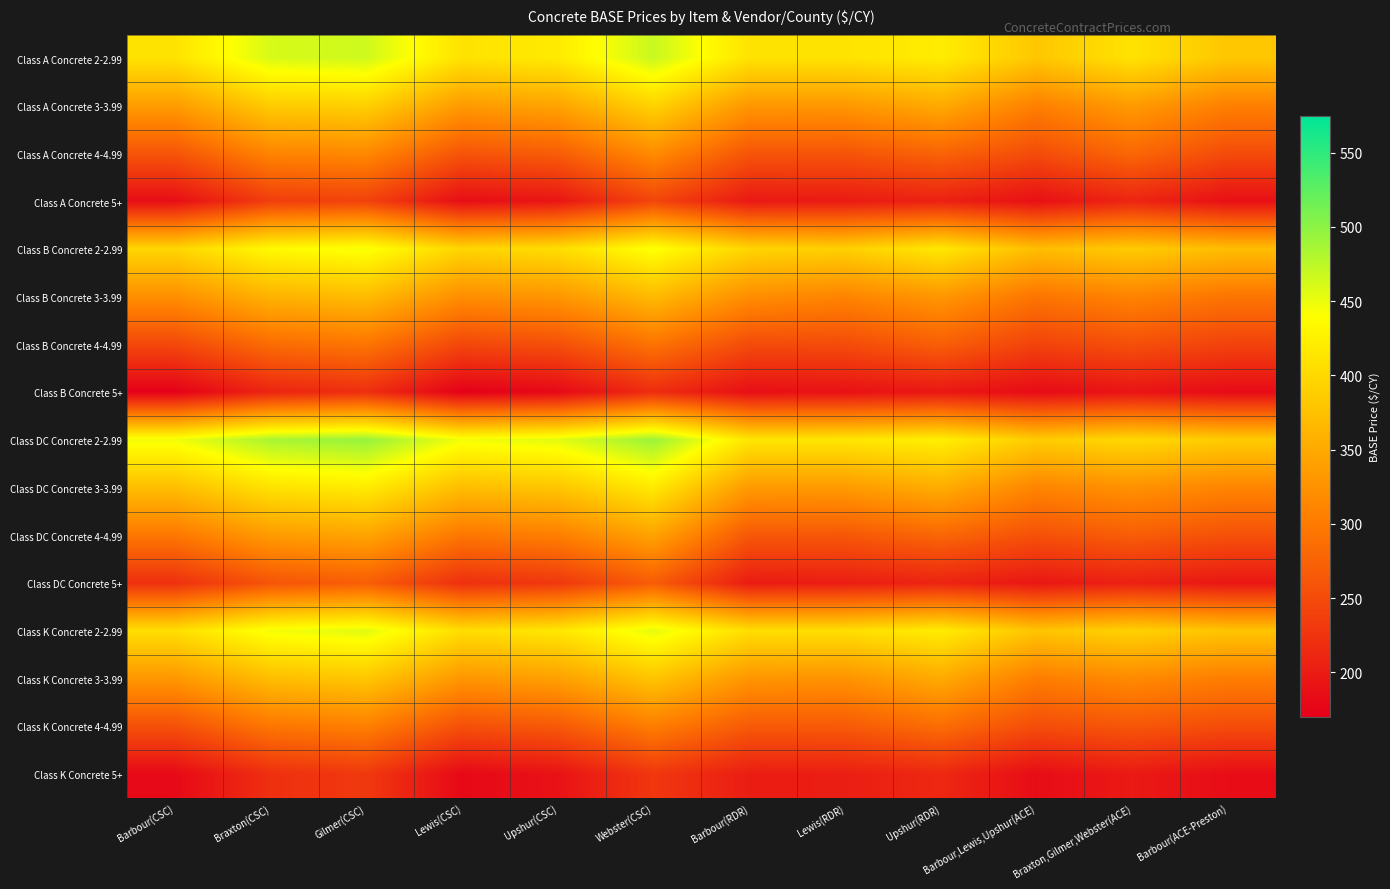

Reading right to left, extract all data points from this chart.

Class A Concrete 2-2.99: Barbour(ACE-Preston)=381.0	Braxton,Gilmer,Webster(ACE)=410.0	Barbour,Lewis,Upshur(ACE)=381.0	Upshur(RDR)=420.8	Lewis(RDR)=410.8	Barbour(RDR)=410.8	Webster(CSC)=469.0	Upshur(CSC)=418.8	Lewis(CSC)=410.0	Gilmer(CSC)=465.8	Braxton(CSC)=460.8	Barbour(CSC)=410.8
Class A Concrete 3-3.99: Barbour(ACE-Preston)=306.0	Braxton,Gilmer,Webster(ACE)=335.0	Barbour,Lewis,Upshur(ACE)=306.0	Upshur(RDR)=350.8	Lewis(RDR)=330.8	Barbour(RDR)=330.8	Webster(CSC)=394.0	Upshur(CSC)=343.8	Lewis(CSC)=335.0	Gilmer(CSC)=390.8	Braxton(CSC)=385.8	Barbour(CSC)=335.8
Class A Concrete 4-4.99: Barbour(ACE-Preston)=251.0	Braxton,Gilmer,Webster(ACE)=280.0	Barbour,Lewis,Upshur(ACE)=251.0	Upshur(RDR)=275.8	Lewis(RDR)=259.8	Barbour(RDR)=260.8	Webster(CSC)=319.0	Upshur(CSC)=268.8	Lewis(CSC)=260.0	Gilmer(CSC)=315.8	Braxton(CSC)=310.8	Barbour(CSC)=260.8
Class A Concrete 5+: Barbour(ACE-Preston)=187.5	Braxton,Gilmer,Webster(ACE)=210.0	Barbour,Lewis,Upshur(ACE)=187.5	Upshur(RDR)=205.8	Lewis(RDR)=198.8	Barbour(RDR)=196.8	Webster(CSC)=244.0	Upshur(CSC)=193.8	Lewis(CSC)=185.0	Gilmer(CSC)=240.8	Braxton(CSC)=235.8	Barbour(CSC)=185.8
Class B Concrete 2-2.99: Barbour(ACE-Preston)=371.0	Braxton,Gilmer,Webster(ACE)=385.0	Barbour,Lewis,Upshur(ACE)=371.0	Upshur(RDR)=415.8	Lewis(RDR)=390.8	Barbour(RDR)=395.8	Webster(CSC)=443.0	Upshur(CSC)=404.8	Lewis(CSC)=396.0	Gilmer(CSC)=444.8	Braxton(CSC)=434.8	Barbour(CSC)=396.8
Class B Concrete 3-3.99: Barbour(ACE-Preston)=294.0	Braxton,Gilmer,Webster(ACE)=310.0	Barbour,Lewis,Upshur(ACE)=294.0	Upshur(RDR)=330.8	Lewis(RDR)=310.8	Barbour(RDR)=320.8	Webster(CSC)=368.0	Upshur(CSC)=329.8	Lewis(CSC)=321.0	Gilmer(CSC)=369.8	Braxton(CSC)=359.8	Barbour(CSC)=321.8
Class B Concrete 4-4.99: Barbour(ACE-Preston)=241.0	Braxton,Gilmer,Webster(ACE)=255.0	Barbour,Lewis,Upshur(ACE)=241.0	Upshur(RDR)=270.8	Lewis(RDR)=250.8	Barbour(RDR)=250.8	Webster(CSC)=293.0	Upshur(CSC)=254.8	Lewis(CSC)=246.0	Gilmer(CSC)=294.8	Braxton(CSC)=284.8	Barbour(CSC)=246.8
Class B Concrete 5+: Barbour(ACE-Preston)=182.5	Braxton,Gilmer,Webster(ACE)=192.0	Barbour,Lewis,Upshur(ACE)=182.5	Upshur(RDR)=195.8	Lewis(RDR)=188.8	Barbour(RDR)=186.8	Webster(CSC)=218.0	Upshur(CSC)=179.8	Lewis(CSC)=171.0	Gilmer(CSC)=219.8	Braxton(CSC)=209.8	Barbour(CSC)=171.8
Class DC Concrete 2-2.99: Barbour(ACE-Preston)=386.0	Braxton,Gilmer,Webster(ACE)=399.5	Barbour,Lewis,Upshur(ACE)=386.0	Upshur(RDR)=423.8	Lewis(RDR)=413.8	Barbour(RDR)=413.8	Webster(CSC)=493.0	Upshur(CSC)=454.8	Lewis(CSC)=446.0	Gilmer(CSC)=494.8	Braxton(CSC)=484.8	Barbour(CSC)=446.8
Class DC Concrete 3-3.99: Barbour(ACE-Preston)=311.0	Braxton,Gilmer,Webster(ACE)=324.5	Barbour,Lewis,Upshur(ACE)=311.0	Upshur(RDR)=353.8	Lewis(RDR)=333.8	Barbour(RDR)=333.8	Webster(CSC)=418.0	Upshur(CSC)=379.8	Lewis(CSC)=371.0	Gilmer(CSC)=419.8	Braxton(CSC)=409.8	Barbour(CSC)=371.8
Class DC Concrete 4-4.99: Barbour(ACE-Preston)=256.0	Braxton,Gilmer,Webster(ACE)=269.5	Barbour,Lewis,Upshur(ACE)=256.0	Upshur(RDR)=278.8	Lewis(RDR)=262.8	Barbour(RDR)=263.8	Webster(CSC)=343.0	Upshur(CSC)=304.8	Lewis(CSC)=296.0	Gilmer(CSC)=344.8	Braxton(CSC)=334.8	Barbour(CSC)=296.8
Class DC Concrete 5+: Barbour(ACE-Preston)=195.0	Braxton,Gilmer,Webster(ACE)=205.5	Barbour,Lewis,Upshur(ACE)=195.0	Upshur(RDR)=208.8	Lewis(RDR)=201.8	Barbour(RDR)=199.8	Webster(CSC)=268.0	Upshur(CSC)=229.8	Lewis(CSC)=221.0	Gilmer(CSC)=269.8	Braxton(CSC)=259.8	Barbour(CSC)=221.8
Class K Concrete 2-2.99: Barbour(ACE-Preston)=378.0	Braxton,Gilmer,Webster(ACE)=392.0	Barbour,Lewis,Upshur(ACE)=378.0	Upshur(RDR)=420.8	Lewis(RDR)=405.8	Barbour(RDR)=405.8	Webster(CSC)=454.0	Upshur(CSC)=414.8	Lewis(CSC)=405.0	Gilmer(CSC)=455.8	Braxton(CSC)=445.8	Barbour(CSC)=405.8
Class K Concrete 3-3.99: Barbour(ACE-Preston)=303.0	Braxton,Gilmer,Webster(ACE)=317.0	Barbour,Lewis,Upshur(ACE)=303.0	Upshur(RDR)=350.8	Lewis(RDR)=325.8	Barbour(RDR)=328.8	Webster(CSC)=379.0	Upshur(CSC)=339.8	Lewis(CSC)=330.0	Gilmer(CSC)=380.8	Braxton(CSC)=370.8	Barbour(CSC)=330.8
Class K Concrete 4-4.99: Barbour(ACE-Preston)=252.0	Braxton,Gilmer,Webster(ACE)=262.0	Barbour,Lewis,Upshur(ACE)=252.0	Upshur(RDR)=285.8	Lewis(RDR)=265.8	Barbour(RDR)=265.8	Webster(CSC)=304.0	Upshur(CSC)=264.8	Lewis(CSC)=255.0	Gilmer(CSC)=305.8	Braxton(CSC)=295.8	Barbour(CSC)=255.8
Class K Concrete 5+: Barbour(ACE-Preston)=184.0	Braxton,Gilmer,Webster(ACE)=198.0	Barbour,Lewis,Upshur(ACE)=184.0	Upshur(RDR)=212.8	Lewis(RDR)=202.8	Barbour(RDR)=201.8	Webster(CSC)=229.0	Upshur(CSC)=189.8	Lewis(CSC)=180.0	Gilmer(CSC)=230.8	Braxton(CSC)=220.8	Barbour(CSC)=180.8